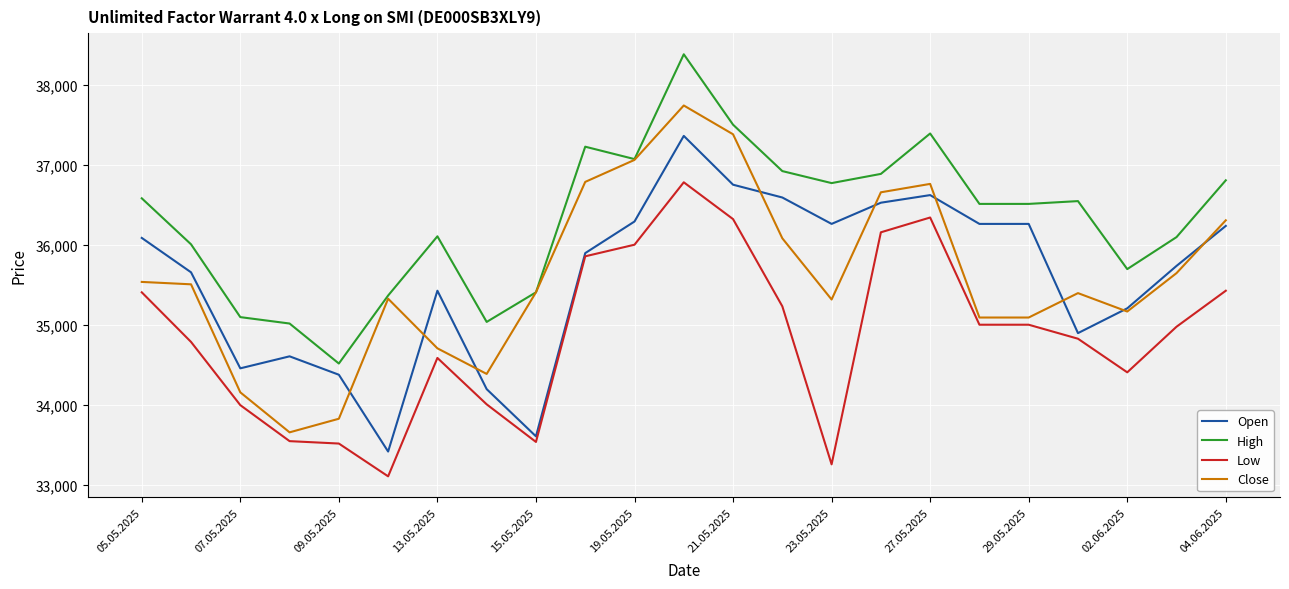

What is the greatest value displayed?

38385